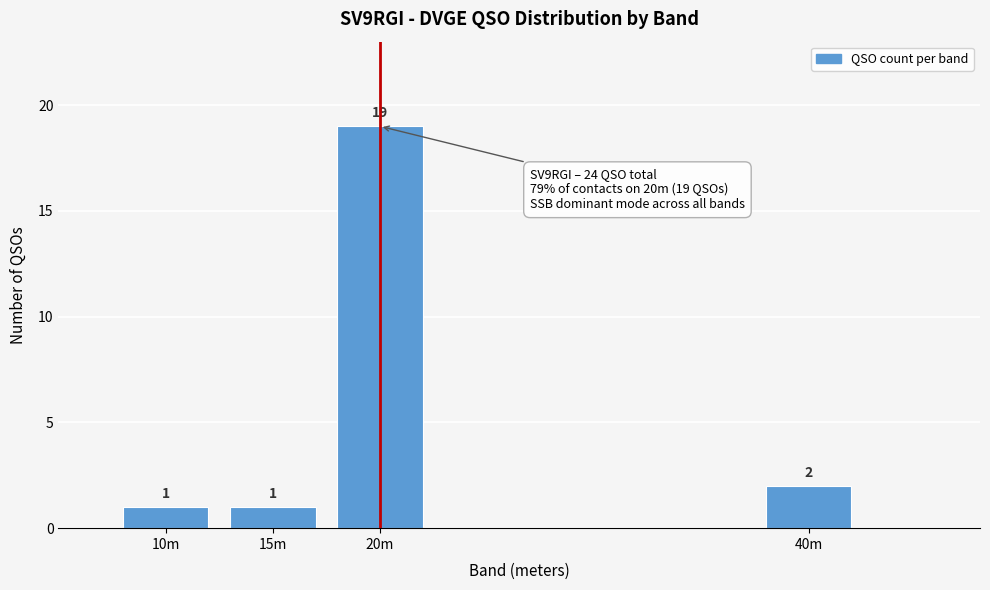

Reading right to left, what are all the values shown in this chart?

40m=2	20m=19	15m=1	10m=1